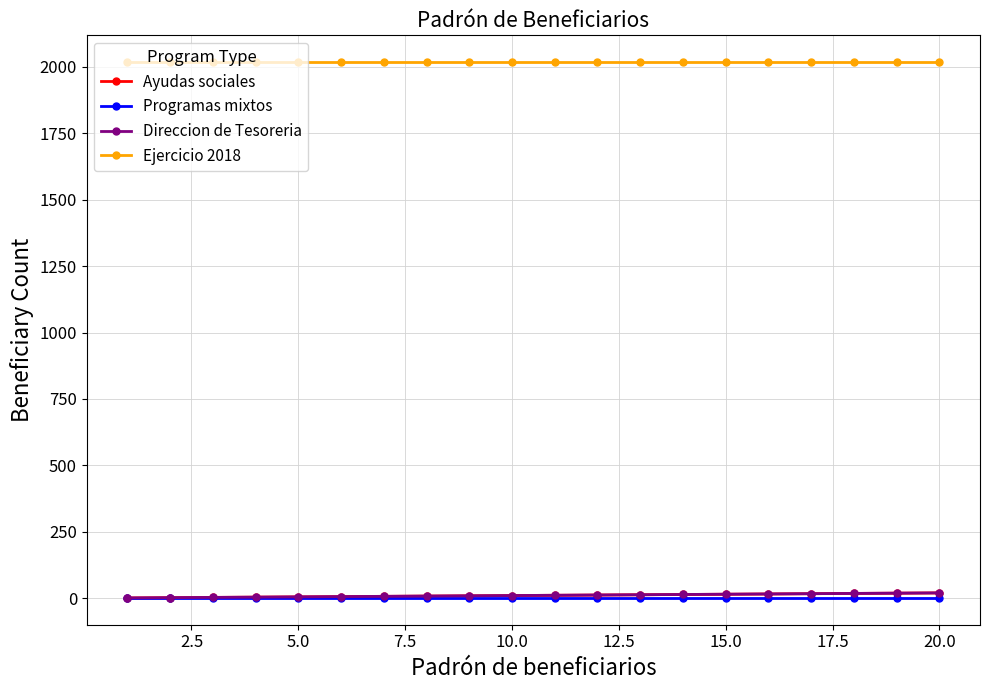

What is the sum of the Direccion de Tesoreria values at 7.5 and 19?

24